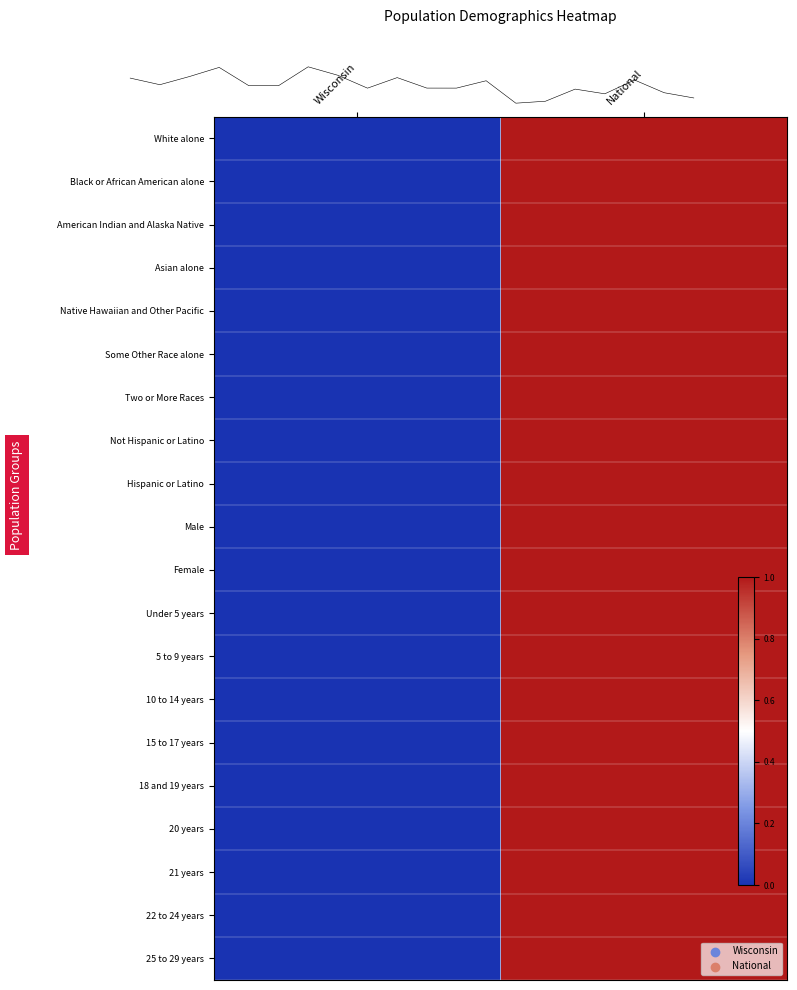

How many distinct data groups are displayed?

20